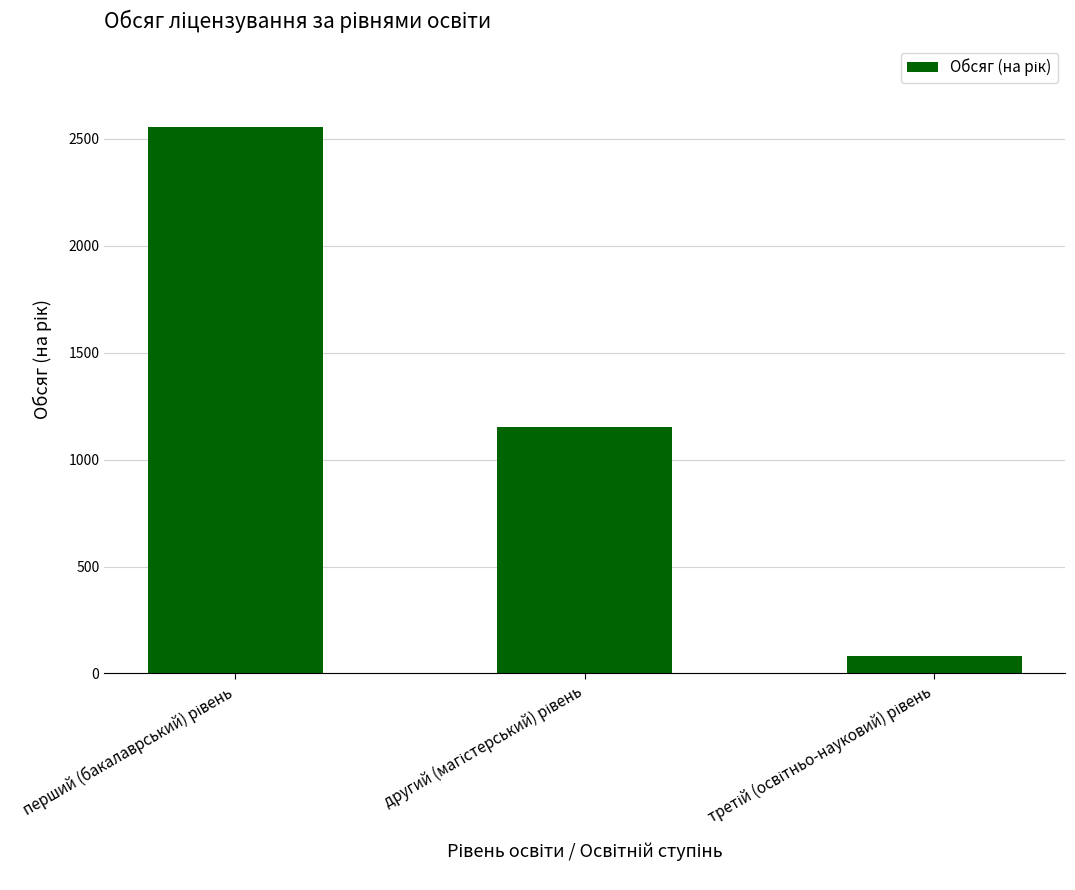

What is the difference between the maximum and minimum values?

2473